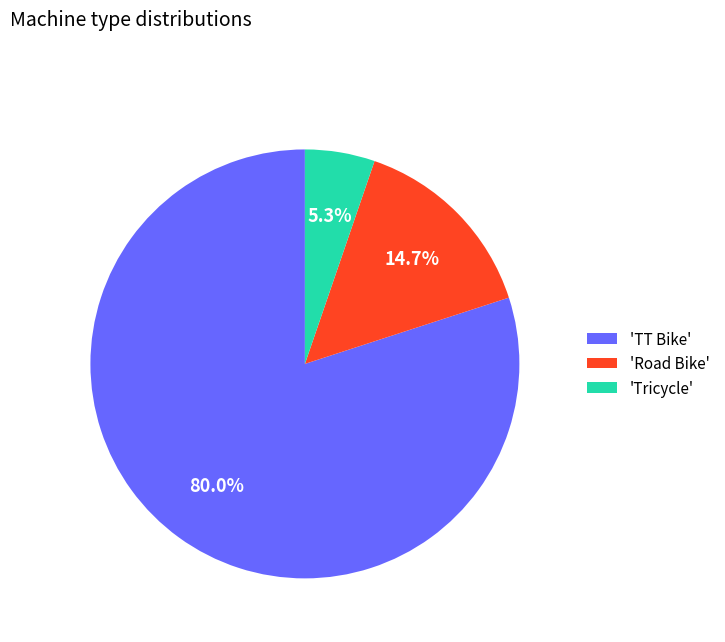

Combined, what portion of the pie is 'TT Bike' and 'Tricycle'?

85.3%